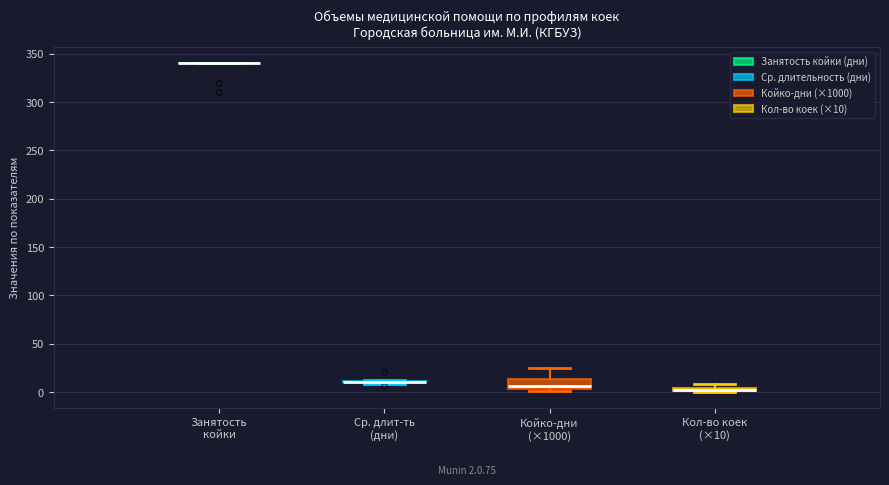

Which box is the tallest, from its lower edge to its upper edge?

Койко-дни (×1000)